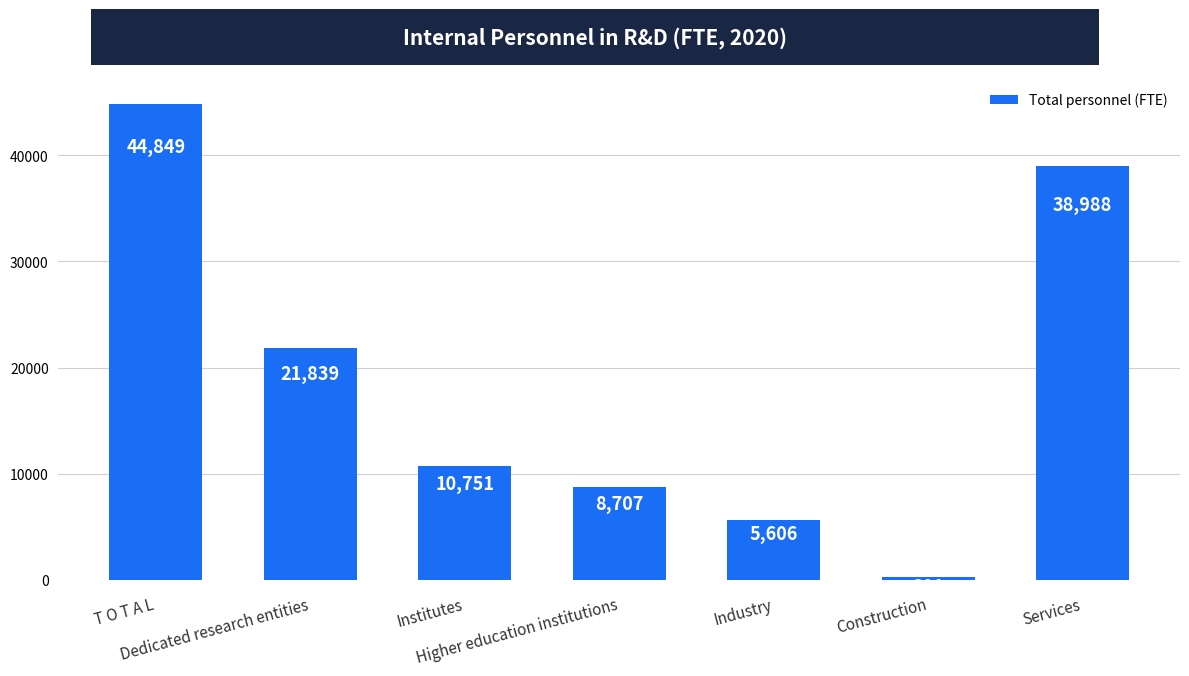

Does the chart contain any negative values?

No